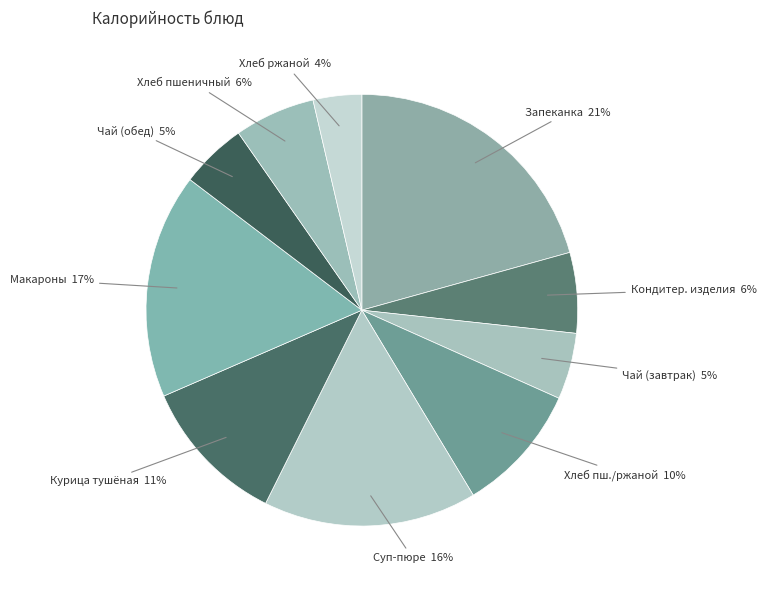

To the nearest percent, what is the difference between the largest and smallest slice percentages?

17%